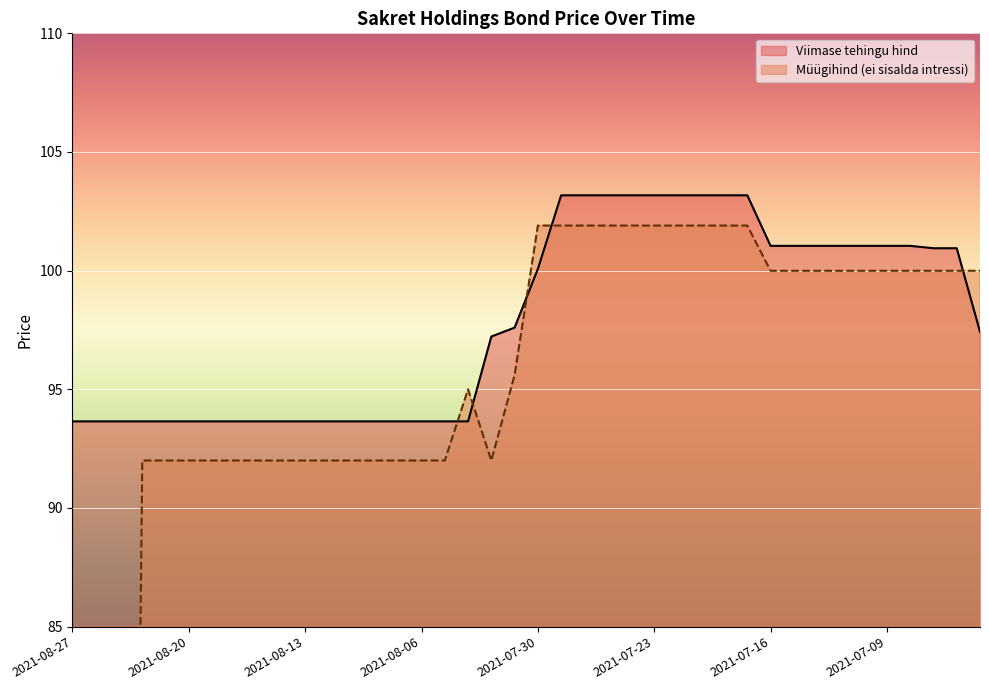

Reading left to right, what are all the values shown in this chart?

Viimase tehingu hind: 93.7	93.7	93.7	93.7	93.7	93.7	93.7	93.7	93.7	93.7	93.7	93.7	93.7	93.7	93.7	93.7	93.7	93.7	97.2	97.6	100.1	103.2	103.2	103.2	103.2	103.2	103.2	103.2	103.2	103.2	101.0	101.0	101.0	101.0	101.0	101.0	101.0	100.9	100.9	97.4
Müügihind (ei sisalda intressi): 0.0	0.0	0.0	92.0	92.0	92.0	92.0	92.0	92.0	92.0	92.0	92.0	92.0	92.0	92.0	92.0	92.0	95.0	92.0	95.6	101.9	101.9	101.9	101.9	101.9	101.9	101.9	101.9	101.9	101.9	100.0	100.0	100.0	100.0	100.0	100.0	100.0	100.0	100.0	100.0